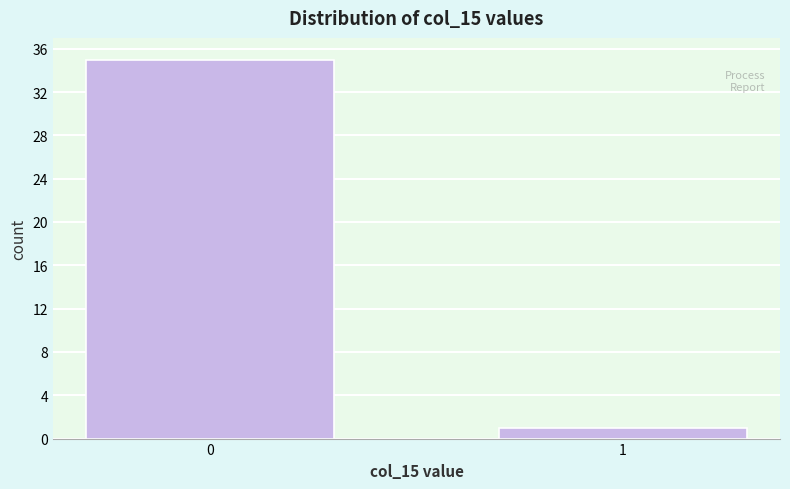

Reading left to right, what are all the values shown in this chart?

0=35	1=1